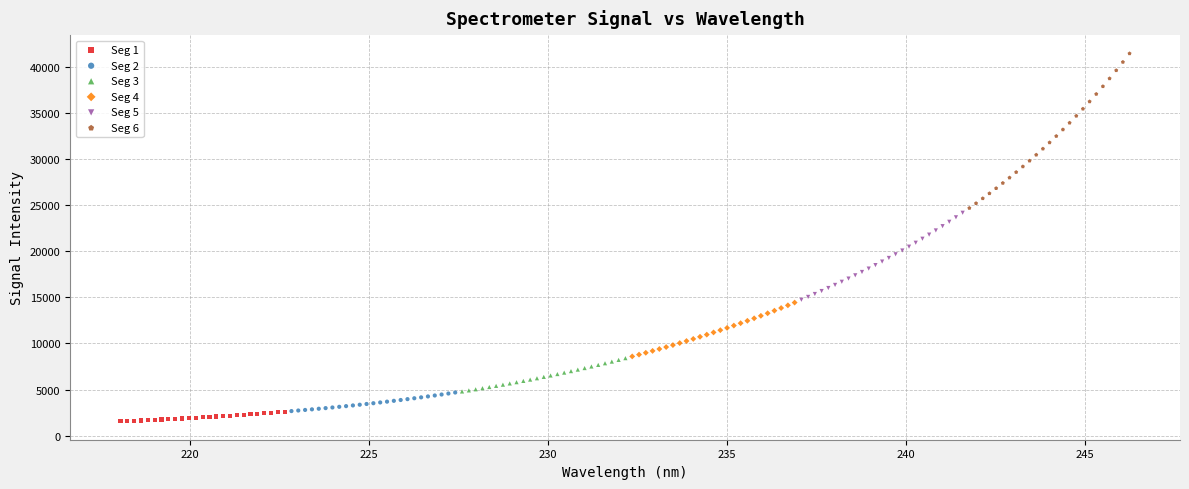

What are all the series names shown in the legend?

Seg 1, Seg 2, Seg 3, Seg 4, Seg 5, Seg 6